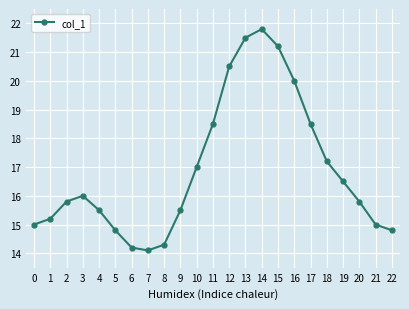

What is the ratio of the value at 1 to the value at 15?

0.7